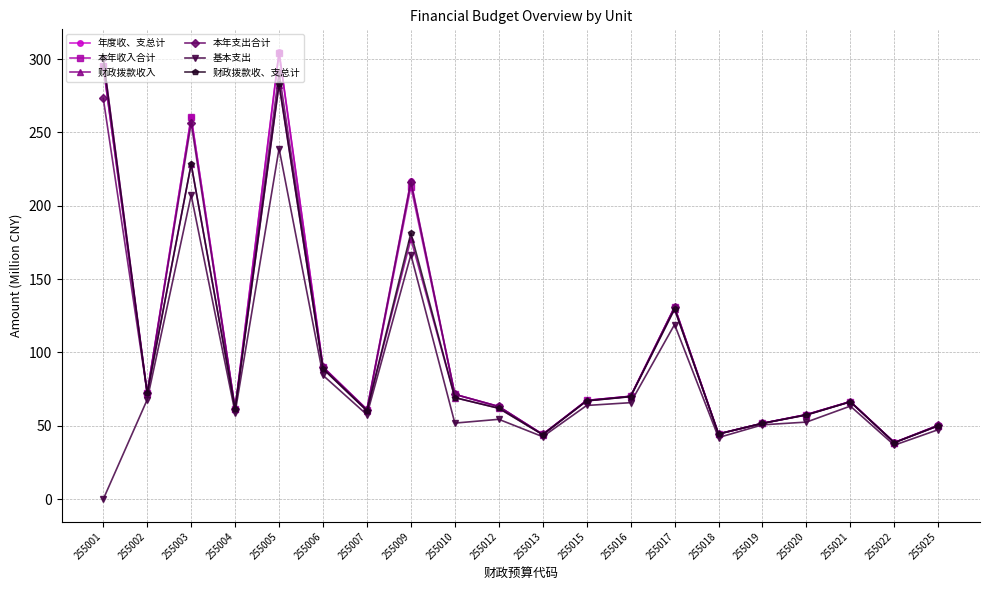

What is the approximate value of 基本支出 at 255006?

84.4